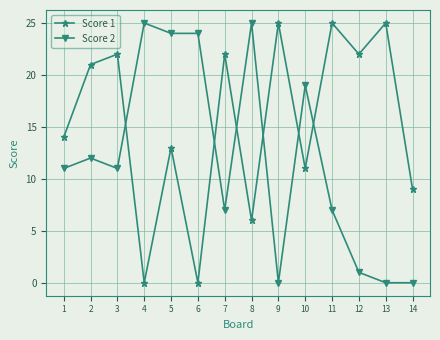

Where is Score 2 nearest to the value 12?

2